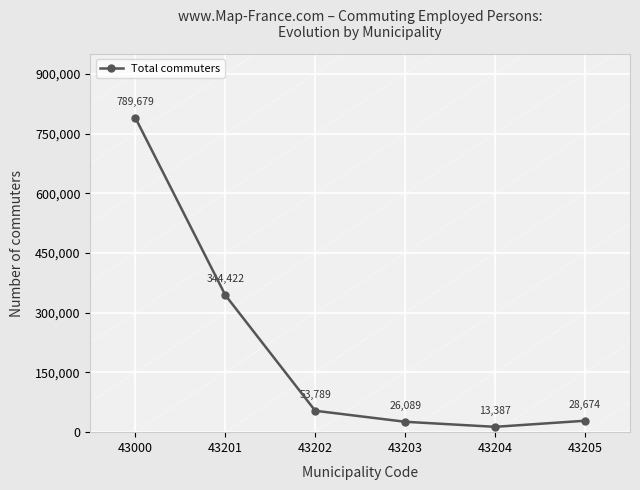

What is the maximum value shown in the chart?

789679